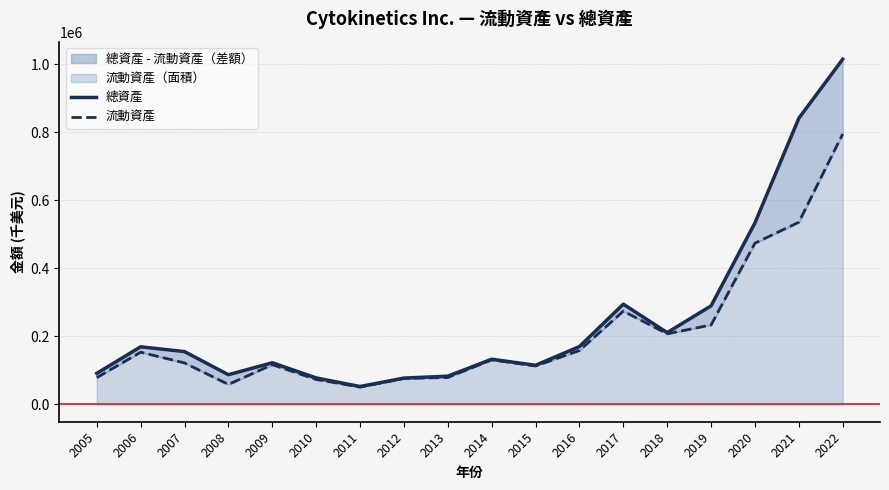

Reading left to right, extract all data points from this chart.

總資產: 91461	169516	155370	87454	122599	77992	52773	77551	83188	132968	115237	170142	294810	211178	289814	533803	841319	1014775
流動資產: 78864	153621	122016	58910	116921	73498	51140	76427	79338	131131	113107	158633	274295	207674	233752	474221	535672	795186